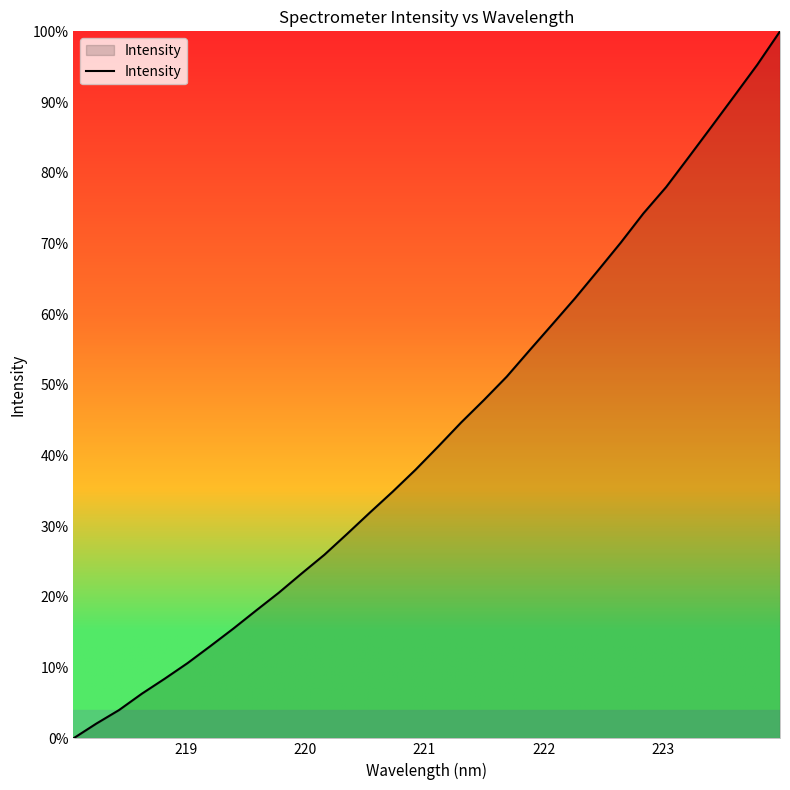

What is the maximum value shown in the chart?

100.0